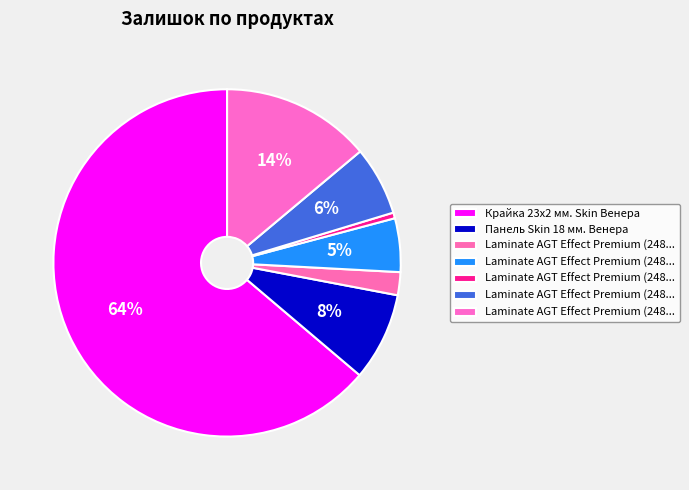

Which slice is the largest?

Крайка 23x2 мм. Skin Венера